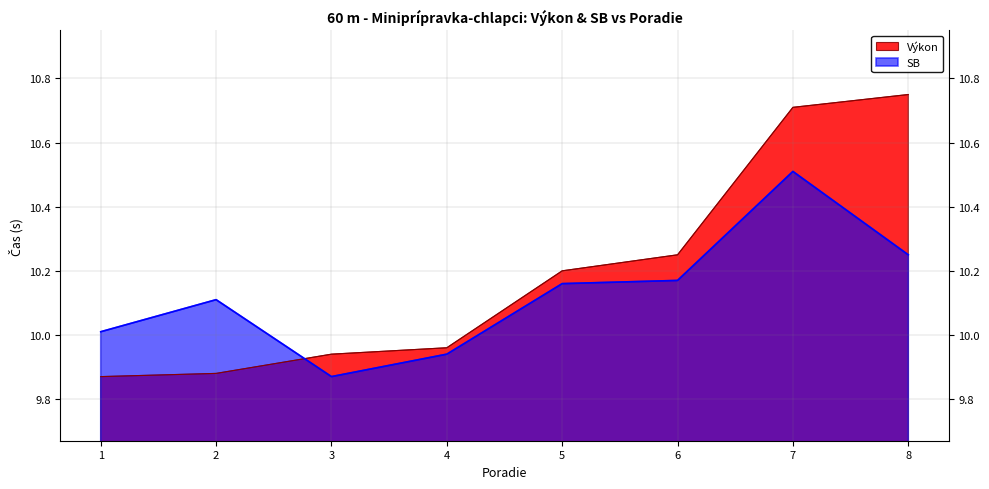

Which label corresponds to the smallest value in the chart?

1